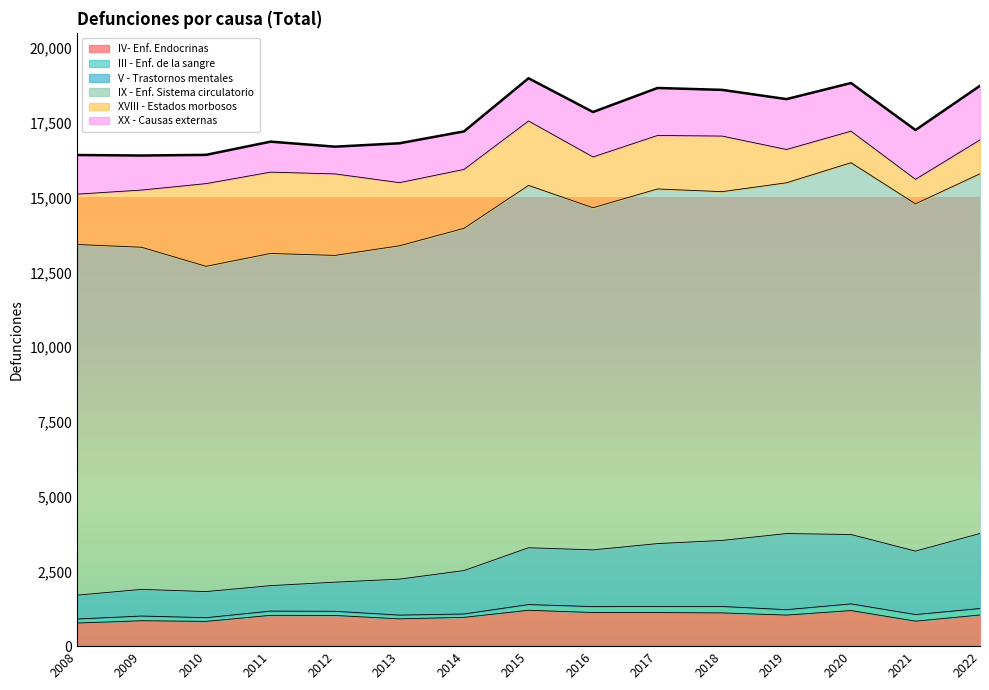

Between 2009 and 2019, which series saw the biggest shift?

V - Trastornos mentales